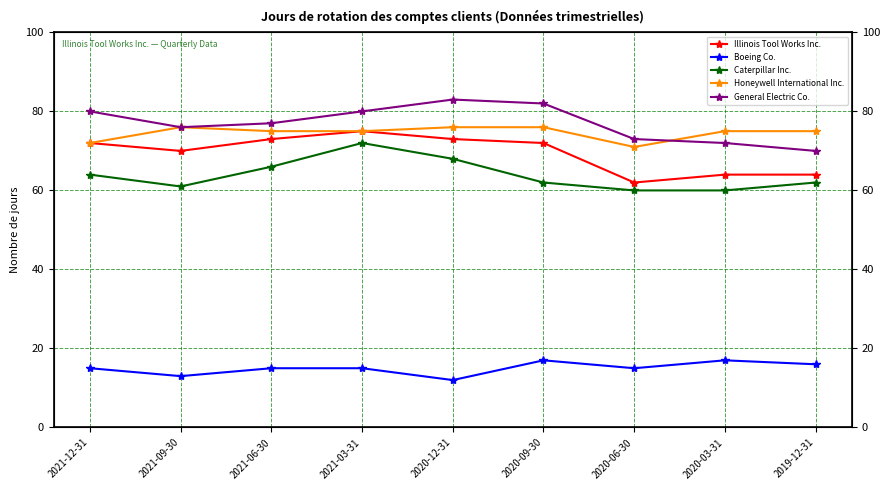

The value of Illinois Tool Works Inc. at 2020-06-30 is 62. True or false?

True